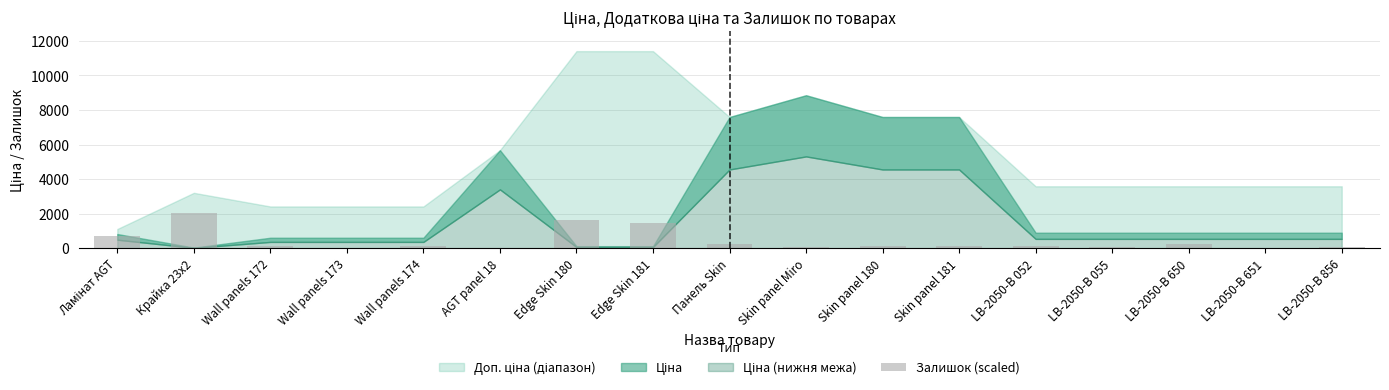

The value at Edge Skin 181 is 1483.3. True or false?

True